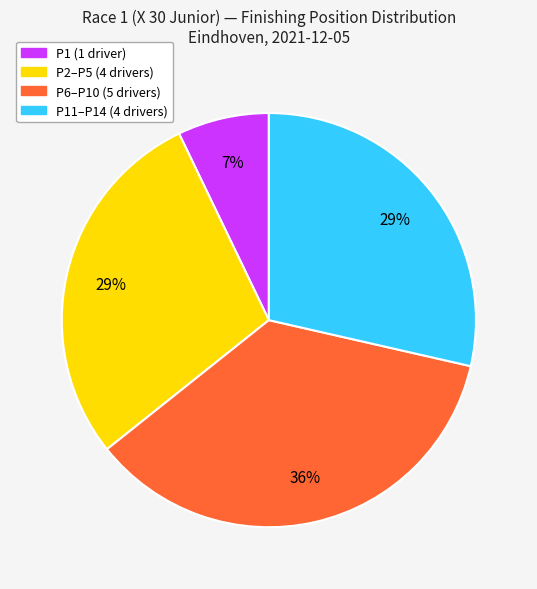

To the nearest percent, what is the difference between the largest and smallest slice percentages?

29%